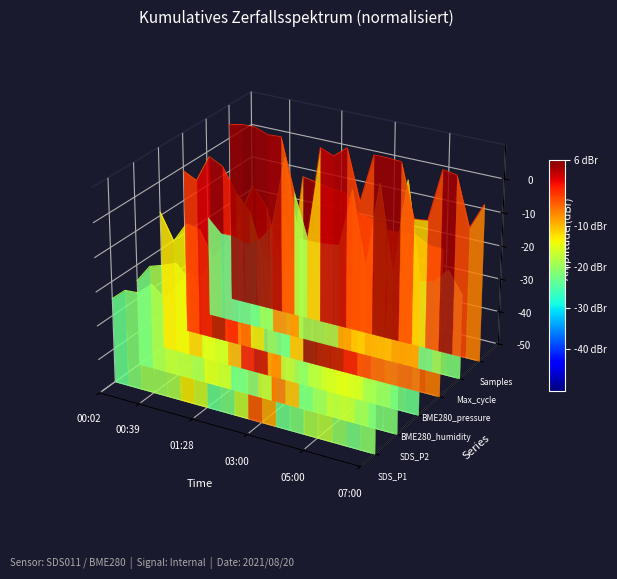

What are all the series names shown in the legend?

SDS_P1, SDS_P2, BME280_humidity, BME280_pressure, Max_cycle, Samples